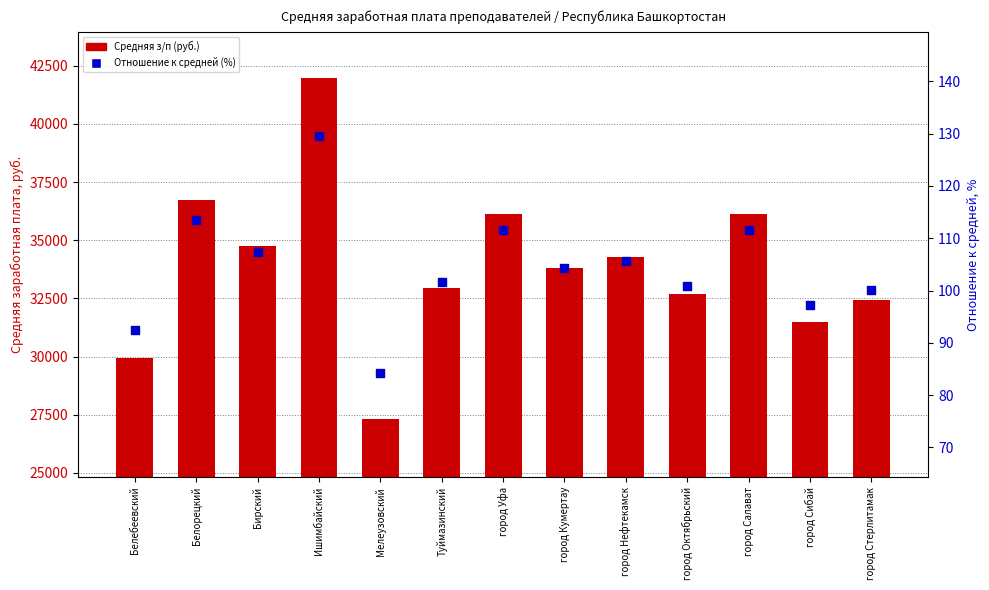

Which series has the widest spread of Y values?

Средняя з/п (руб.)